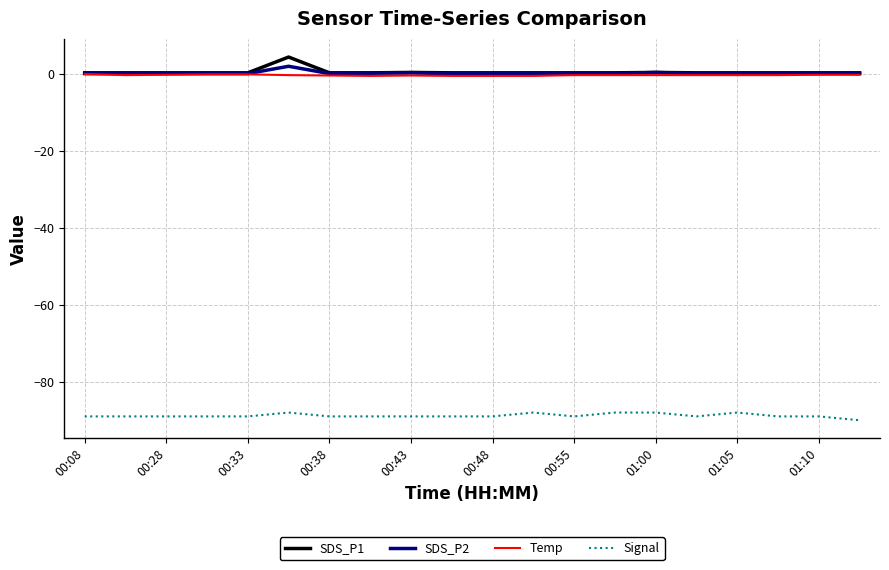

What is the smallest value displayed?

-90.0